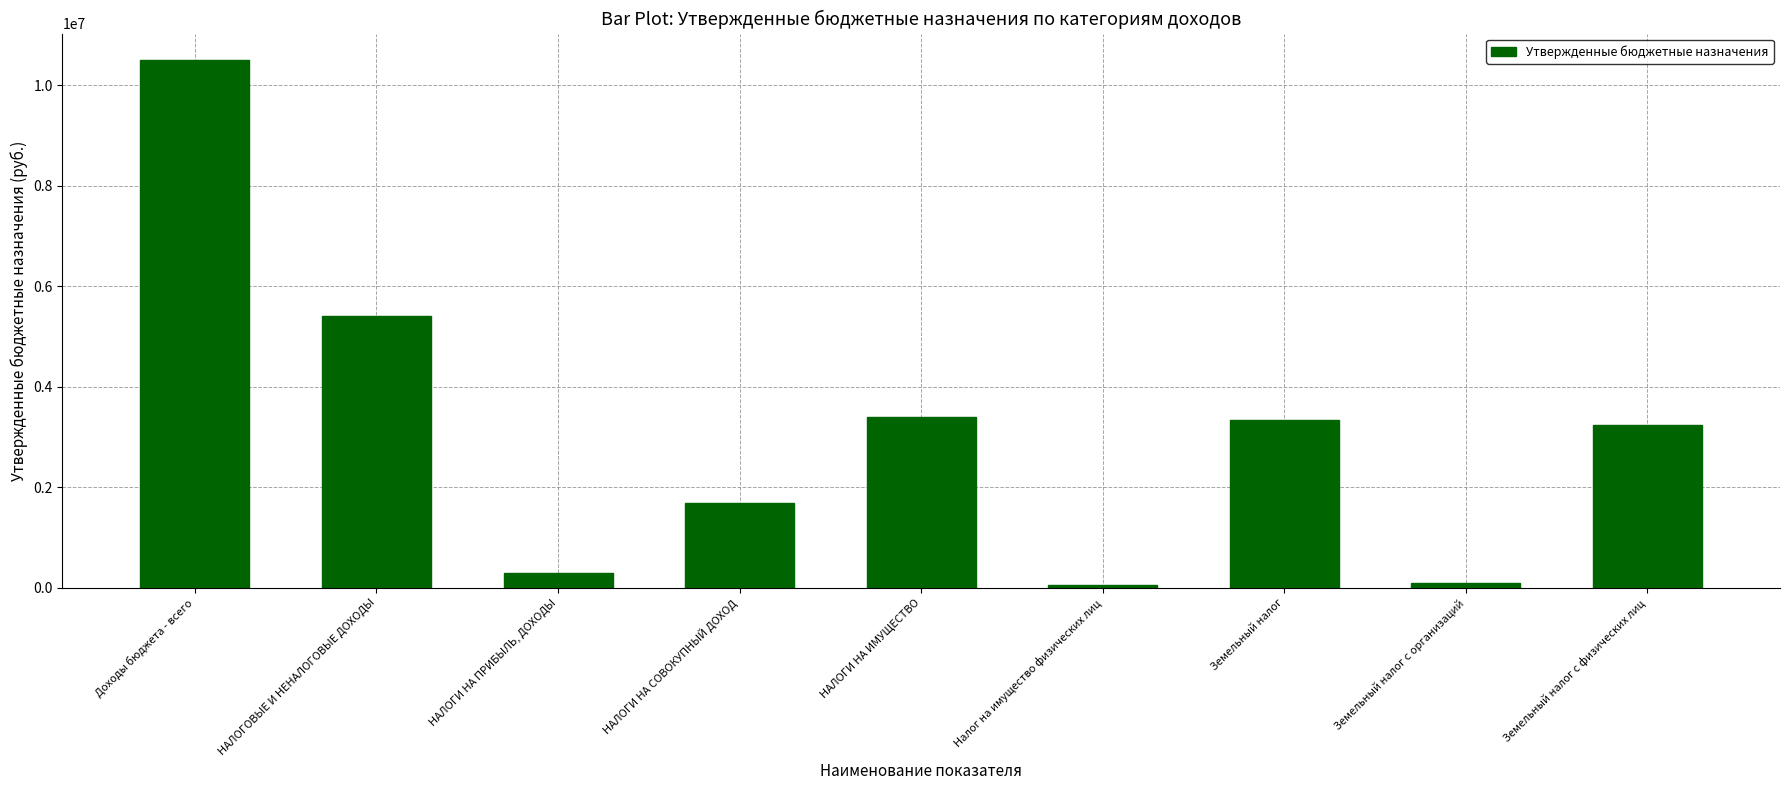

What is the smallest value displayed?

61000